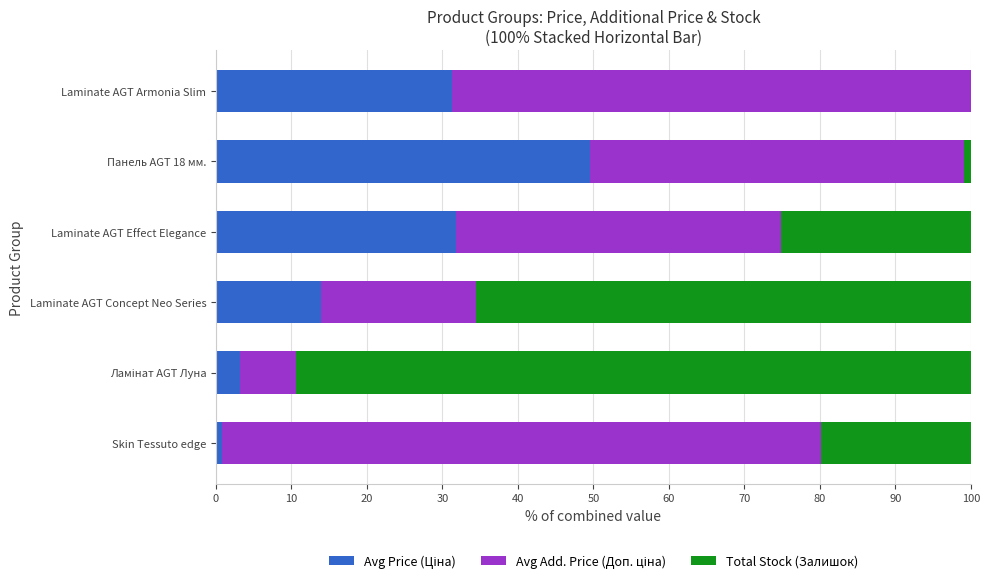

How many data points does each series have?

6